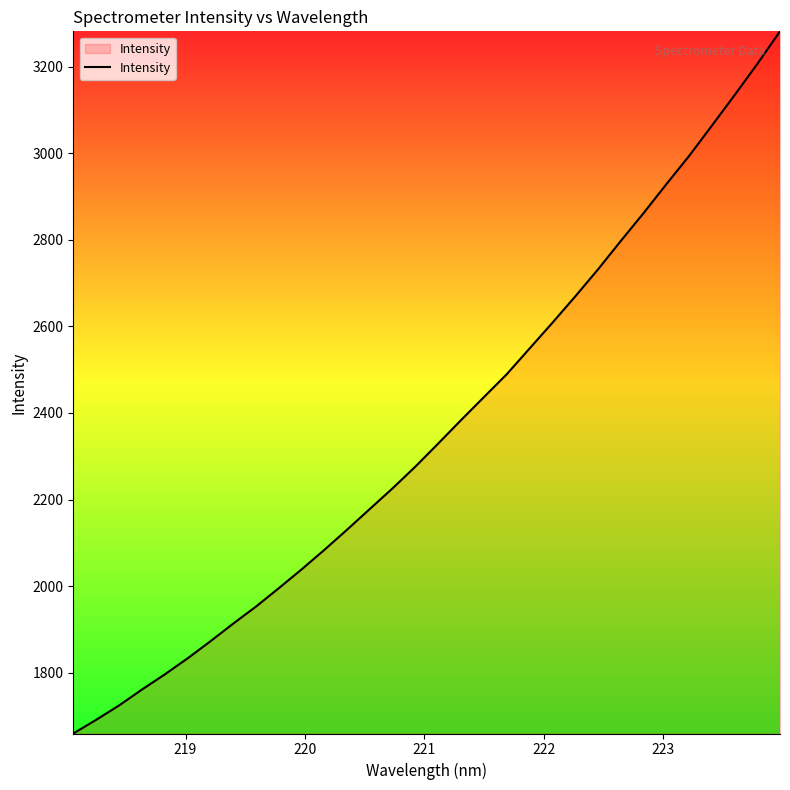

Does the chart have visible grid lines?

No